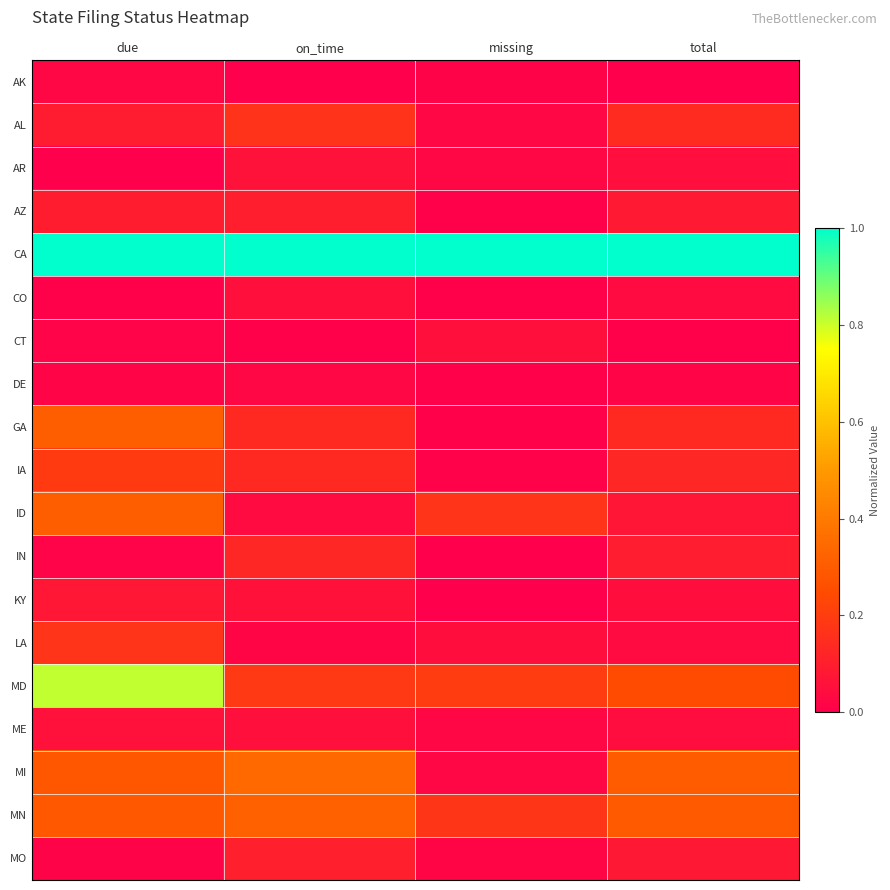

Rank the series at total from lowest to highest value.

AK, CT, DE, LA, CO, ME, AR, KY, ID, MO, AZ, IN, IA, GA, AL, MD, MN, MI, CA